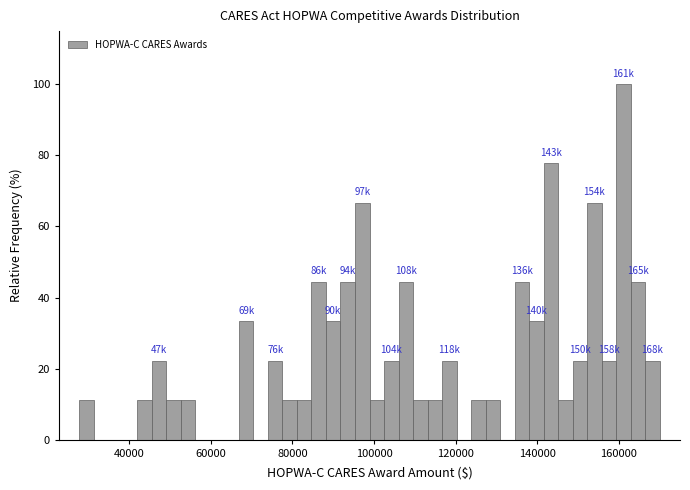

Around what value on the x-axis is the tallest bar? Give the approximate position of its centre, as read against the axis.

162000